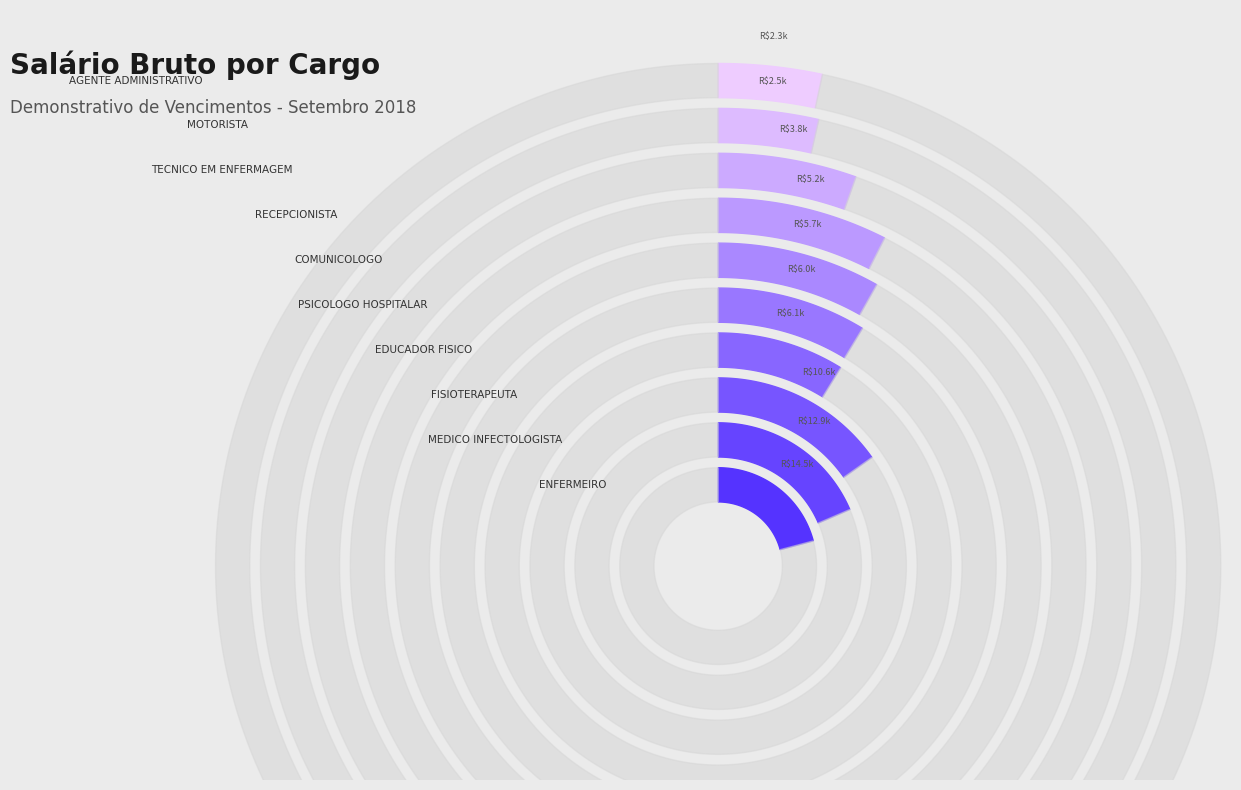

Which slice is the smallest?

AGENTE ADMINISTRATIVO